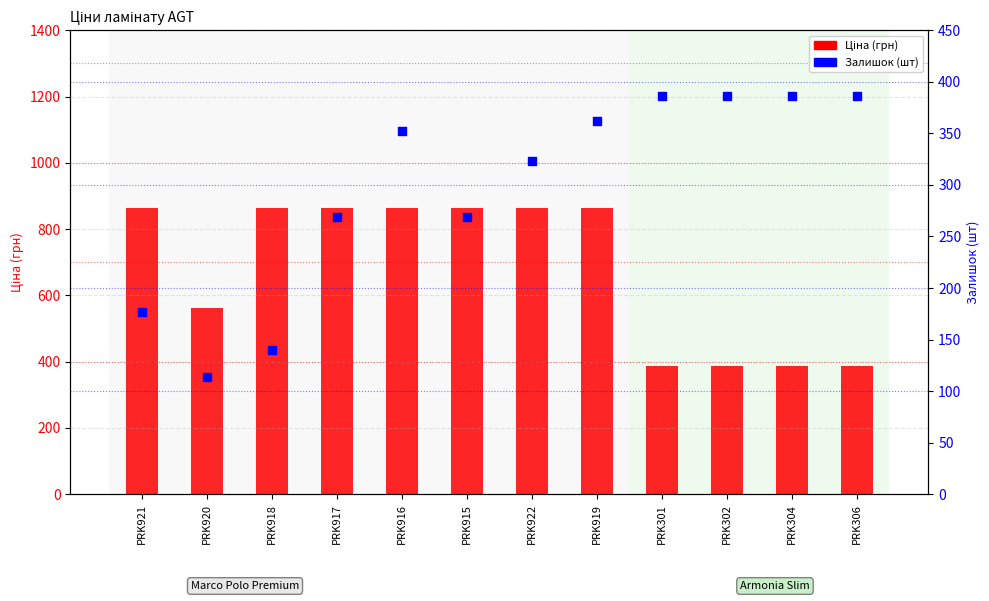

Is the value of Залишок (шт) at PRK918 greater than the value of Ціна (грн) at PRK917?

No